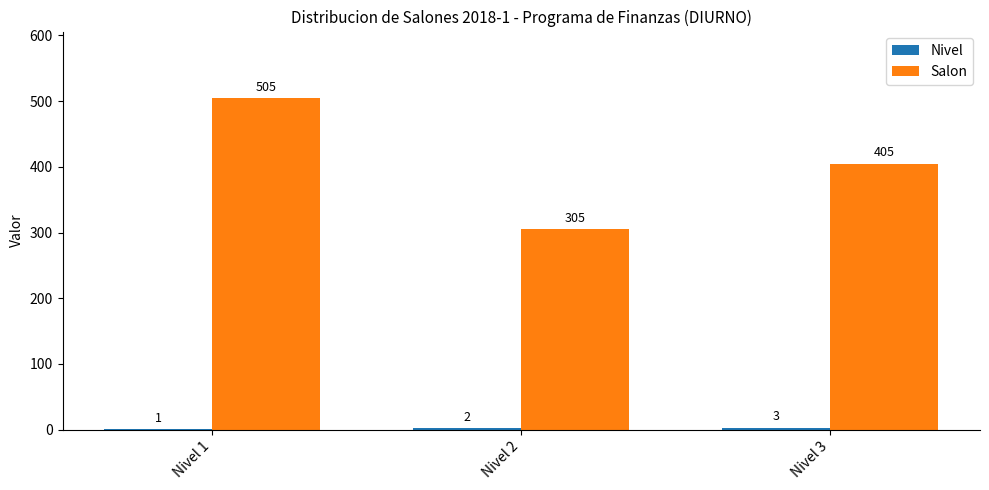

How many groups of bars are there?

3